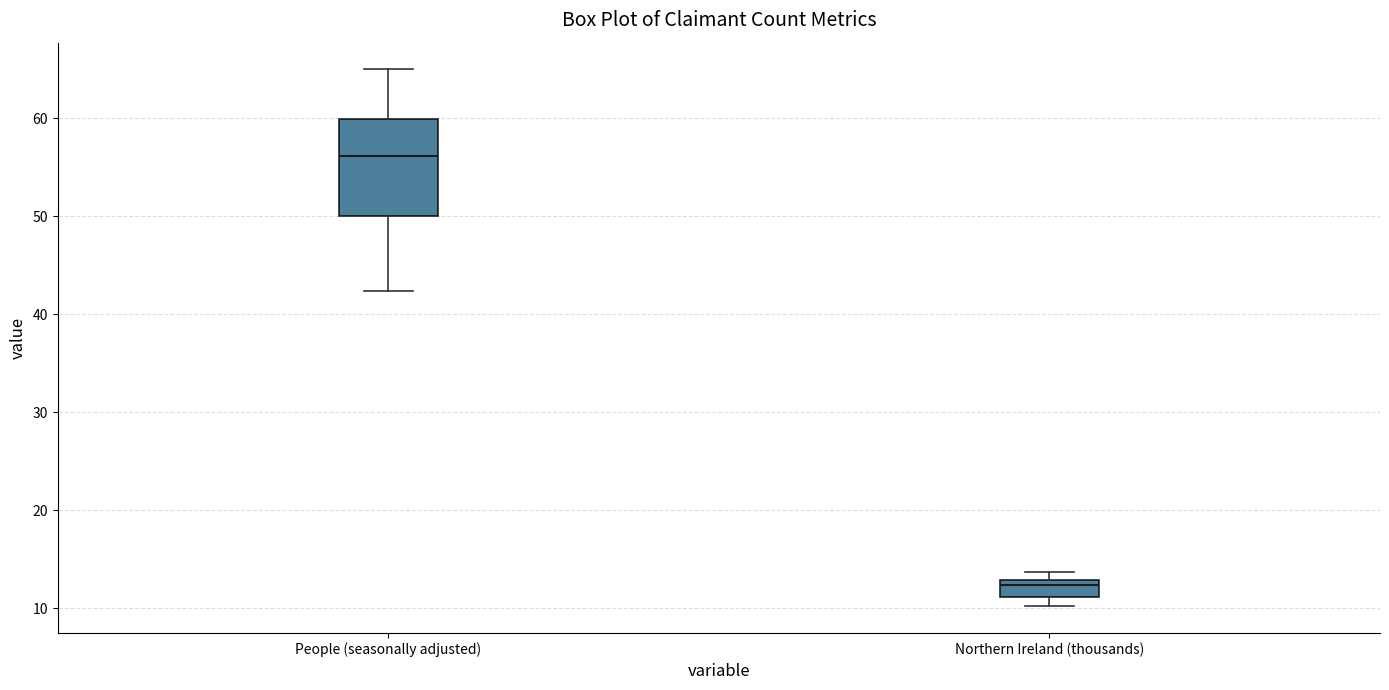

Reading left to right, transcribe this box plot: for each box, give where its median line is, the range the box spans, and where its two whiskers end, as read against the y-axis. The values are not printed on the chart, so give them approximately, as read against the axis.

People (seasonally adjusted): median 56, box 50 to 60, whiskers 42 to 65
Northern Ireland (thousands): median 12, box 11 to 13, whiskers 10 to 14